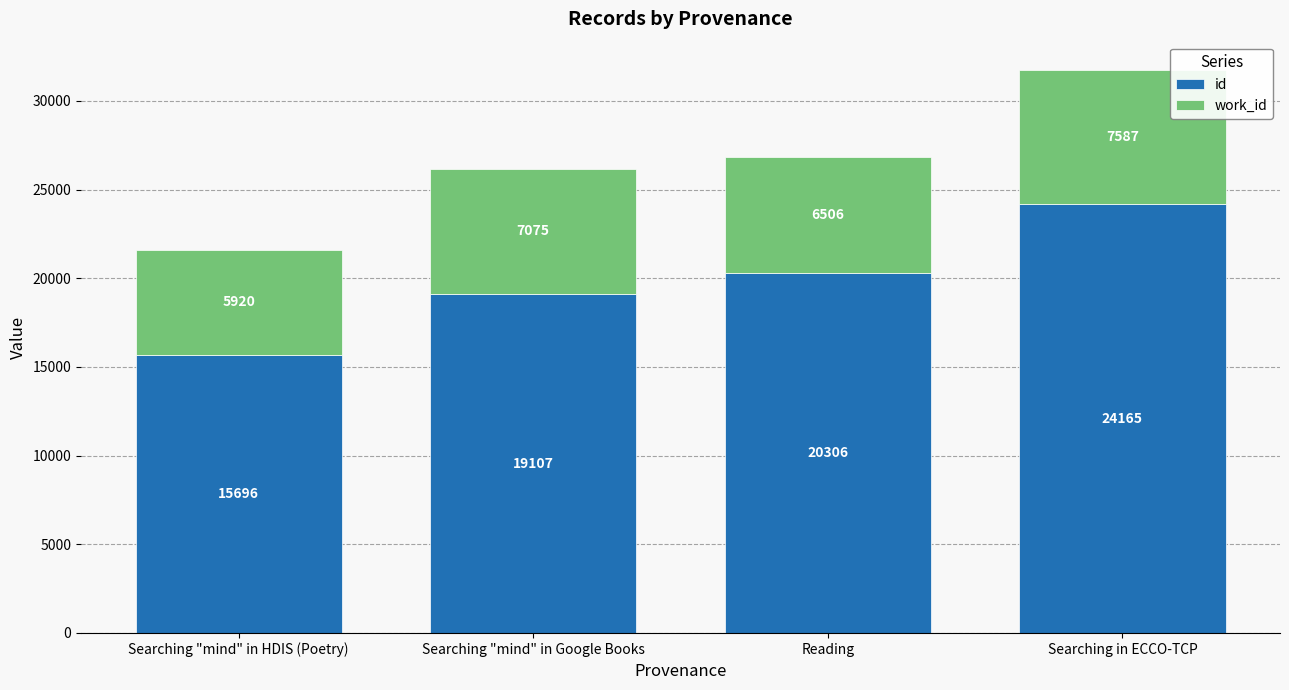

Are the bars grouped side by side (vs. stacked)?

No